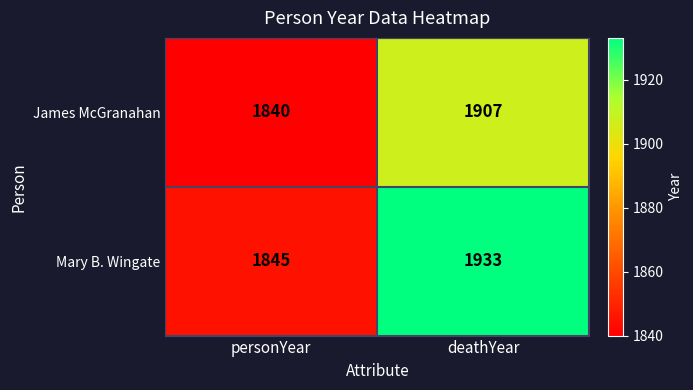

What is the difference between the Mary B. Wingate values at deathYear and personYear?

88